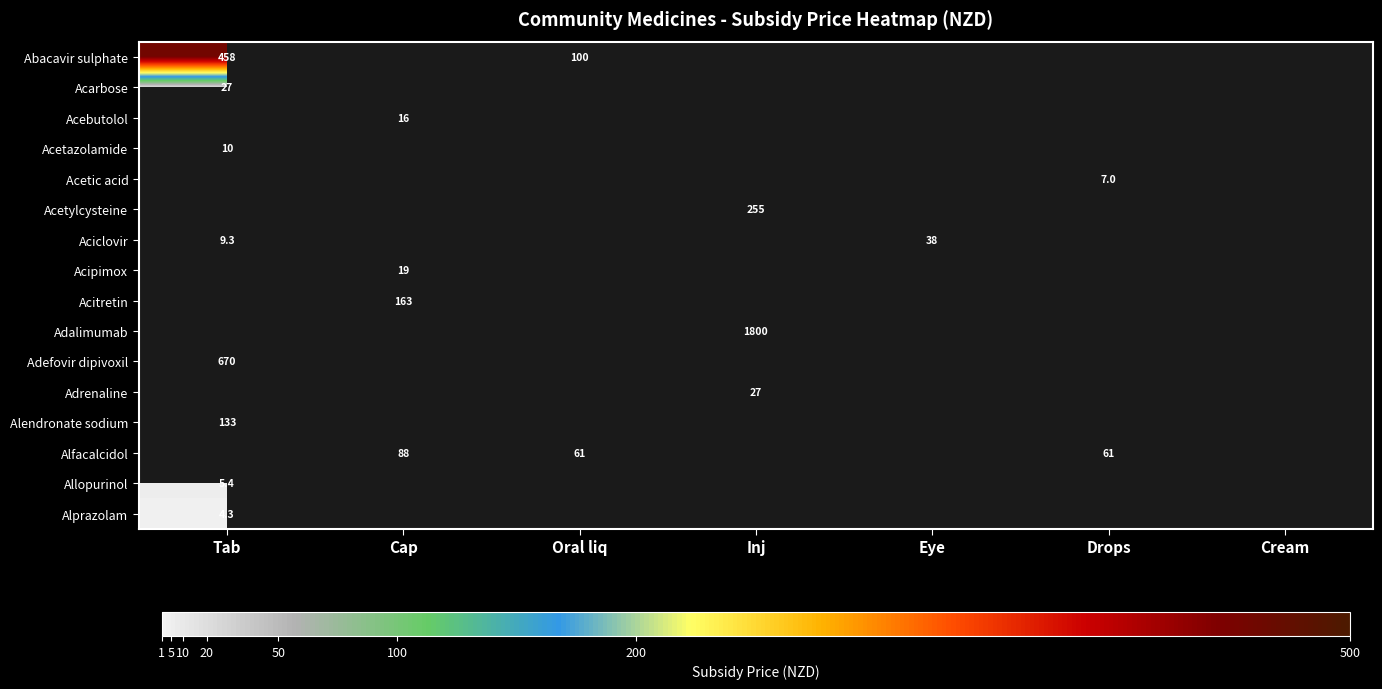

Is it true that Adefovir dipivoxil equals 940.3 at Tab?

False